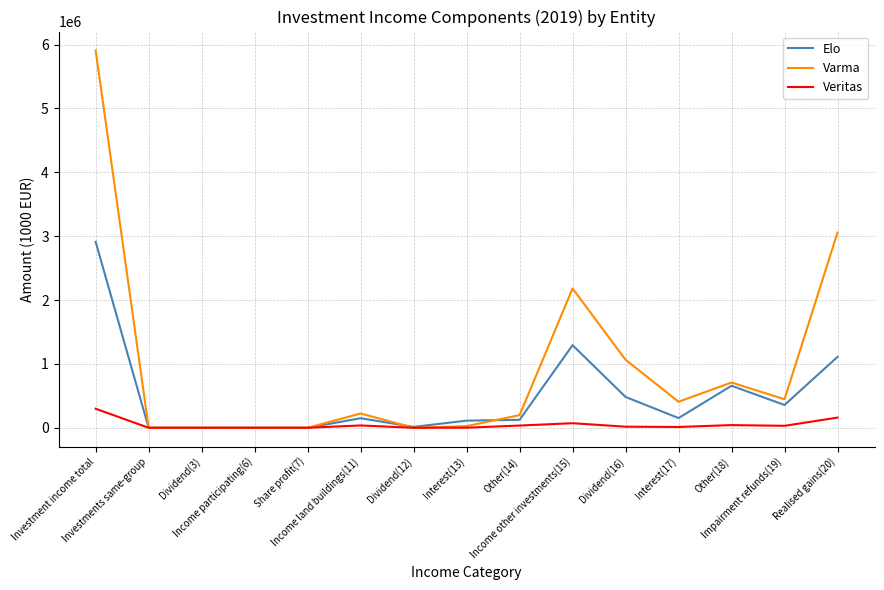

Rank the series by their maximum value, from highest to lowest.

Varma, Elo, Veritas